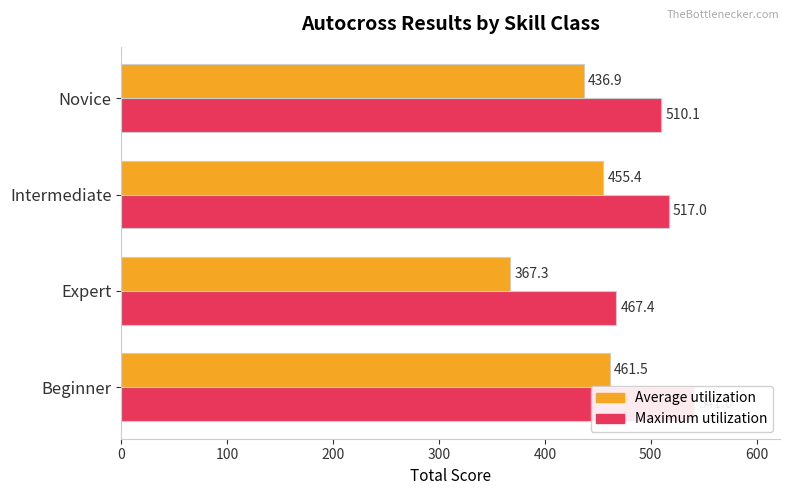

At Intermediate, list the series in order from smallest to largest.

Average utilization, Maximum utilization